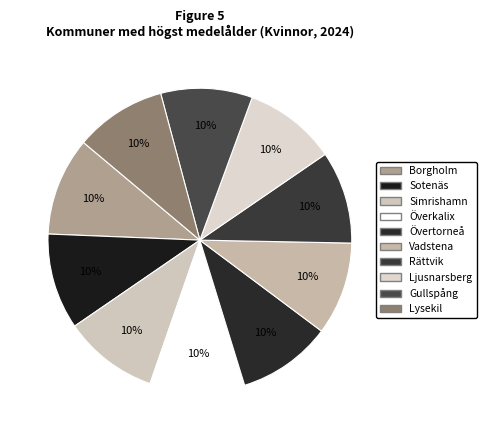

How many slices are in this pie chart?

10